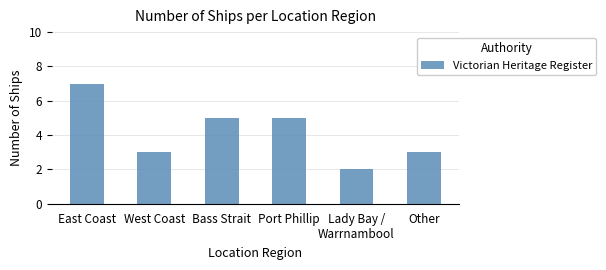

What is the maximum value shown in the chart?

7